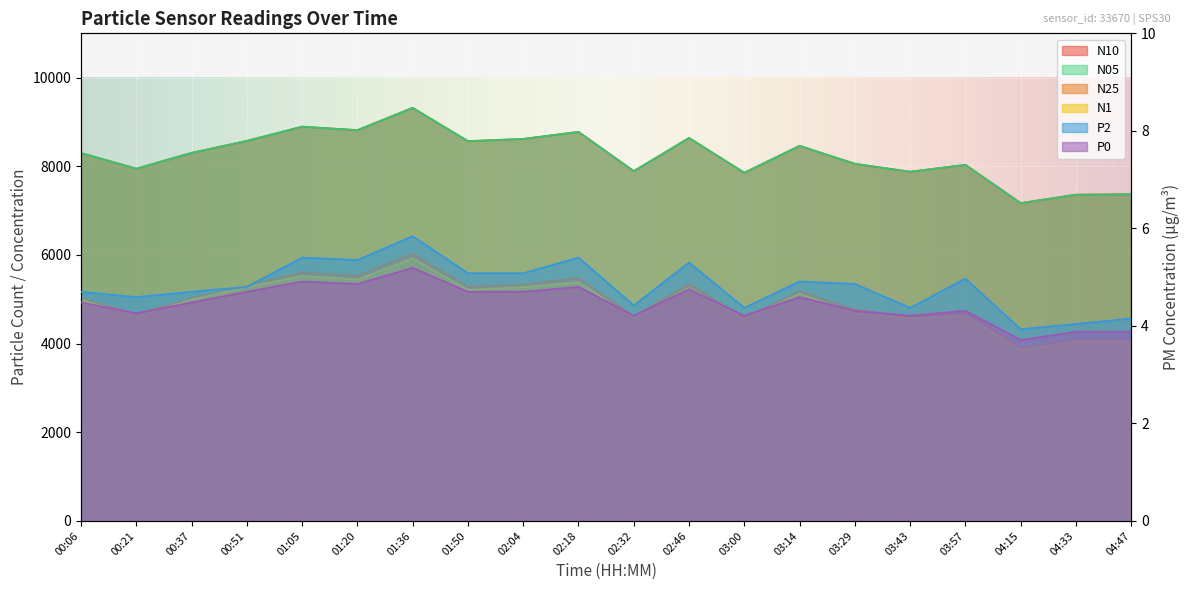

In N25, how many points are higher than both neighbors (excluding endpoints)?

6